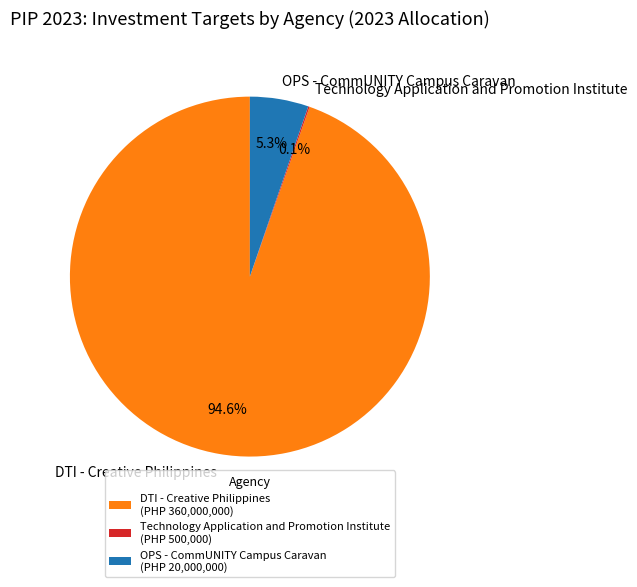

Does DTI - Creative Philippines represent more than half of the total?

Yes